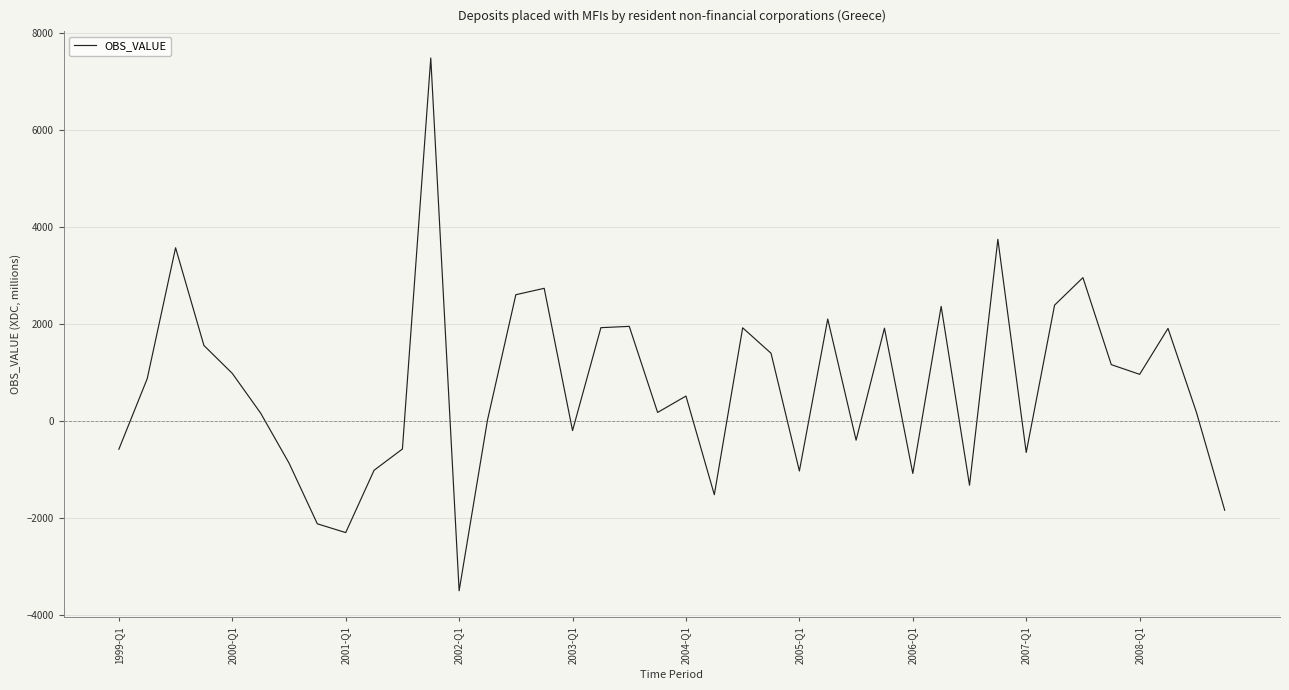

What is the average value?

720.2